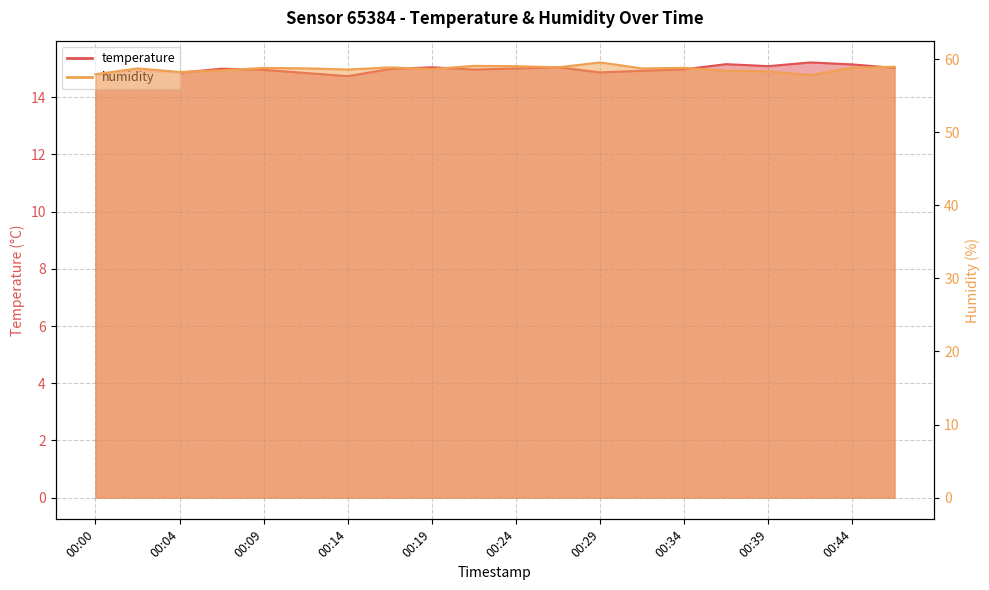

What is the maximum value for temperature?

15.2